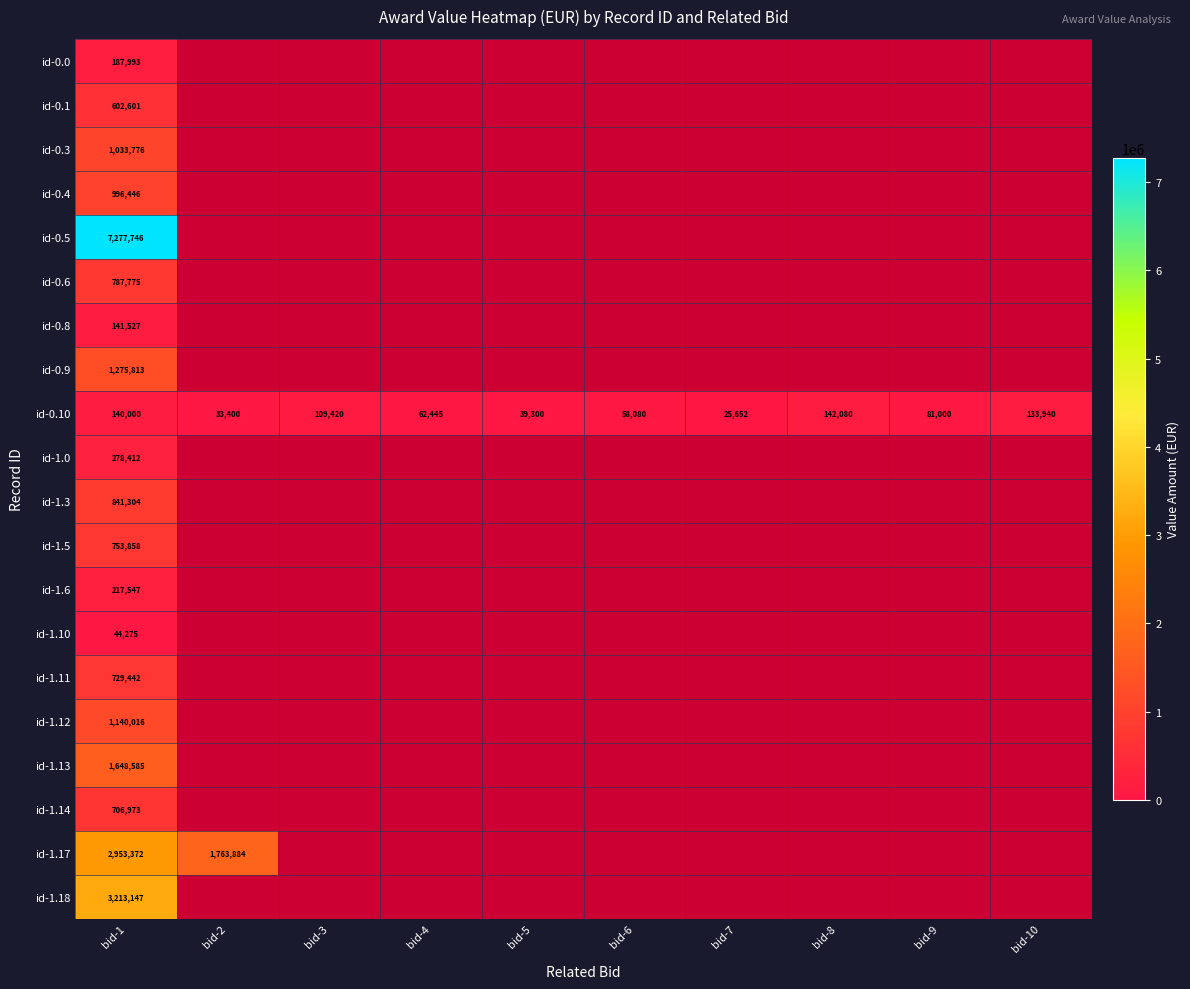

What is the difference between the maximum and minimum values in the id-0.10 series?

116428